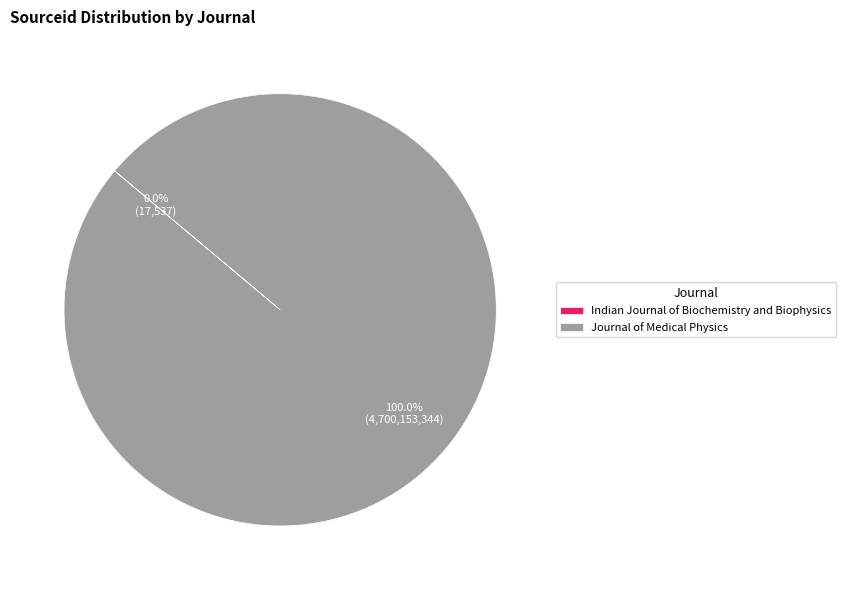

Does Journal of Medical Physics represent more than half of the total?

Yes